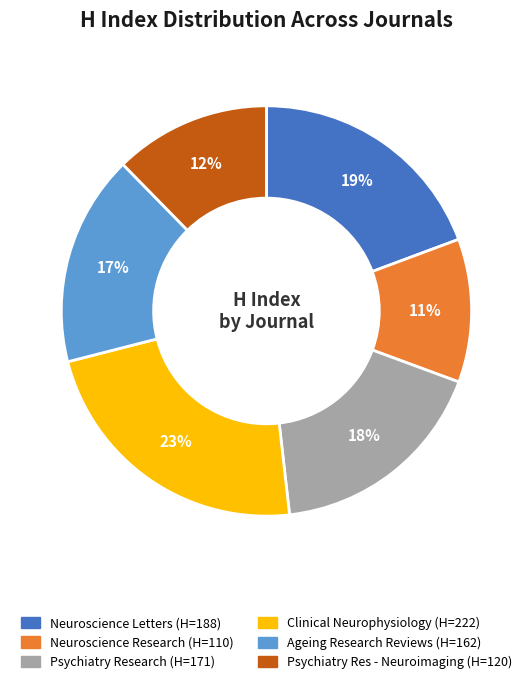

To the nearest percent, what is the difference between the largest and smallest slice percentages?

12%